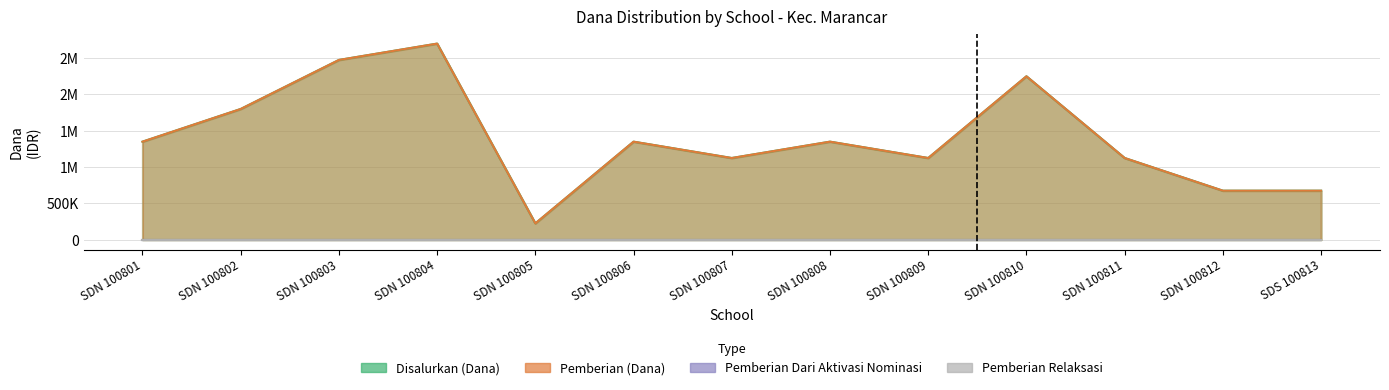

How many lines are shown in the chart?

2